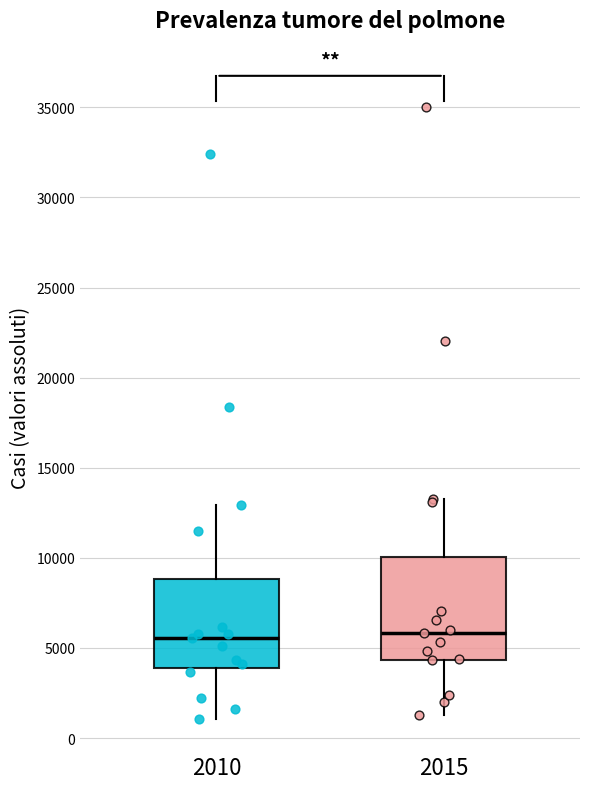

Where is the lower edge of the box at x = 2015 on the y-axis? The values are not printed on the chart, so give them approximately, as read against the axis.

4500